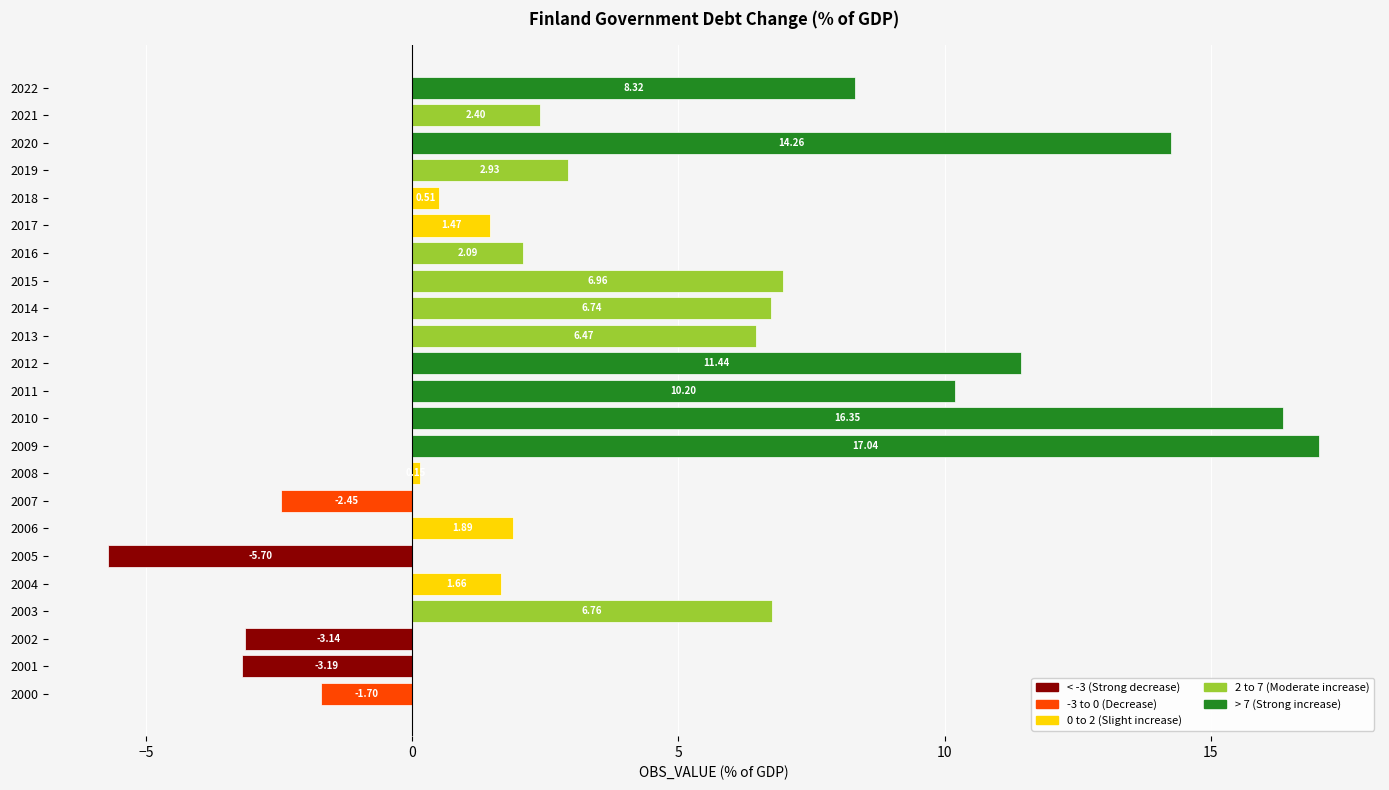

List the labels in order of value, largest first.

2009, 2010, 2020, 2012, 2011, 2022, 2015, 2003, 2014, 2013, 2019, 2021, 2016, 2006, 2004, 2017, 2018, 2008, 2000, 2007, 2002, 2001, 2005